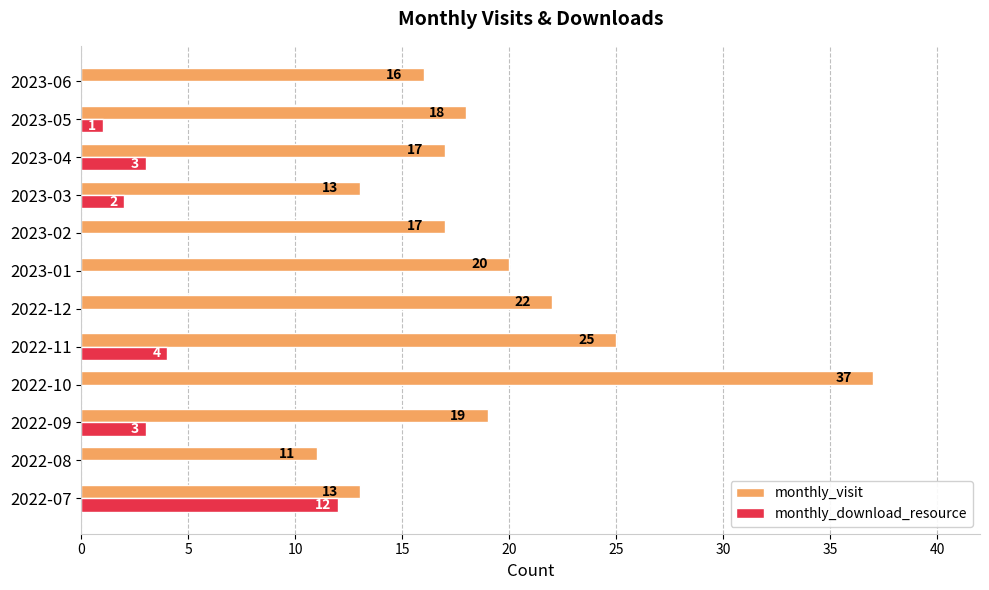

At which label does monthly_download_resource reach its peak?

2022-07